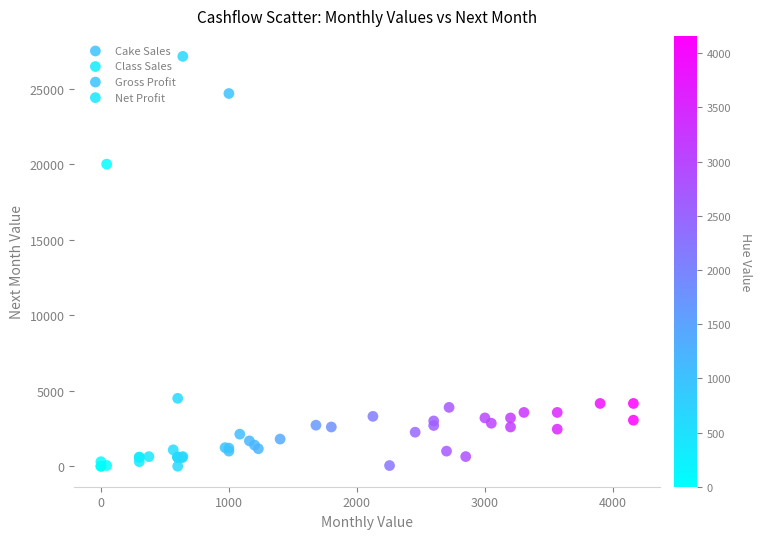

Which series reaches the maximum Y coordinate?

Gross Profit